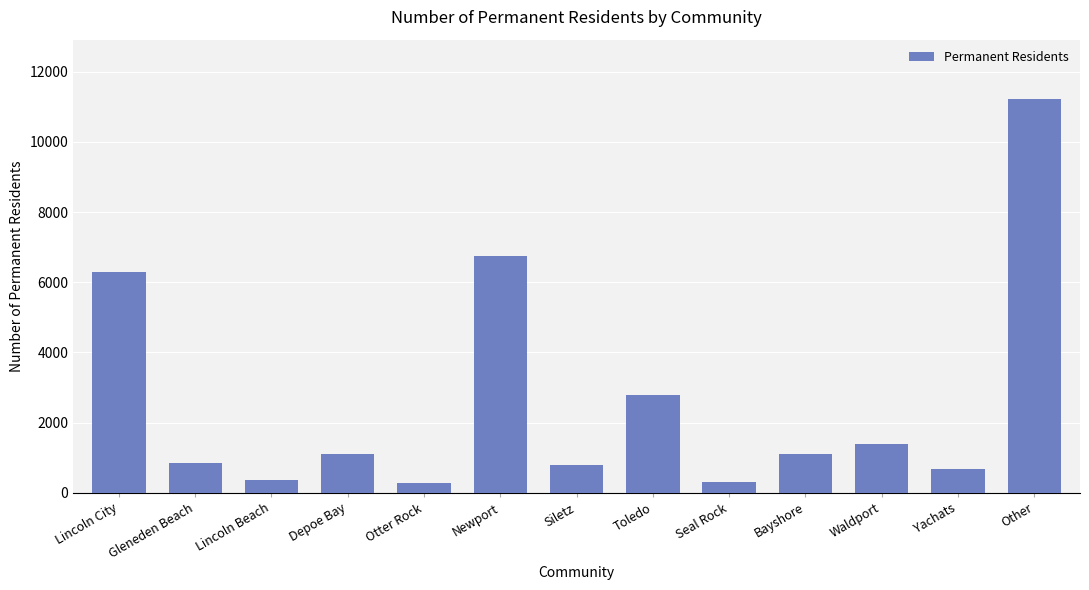

Which category has the highest value across all series?

Other